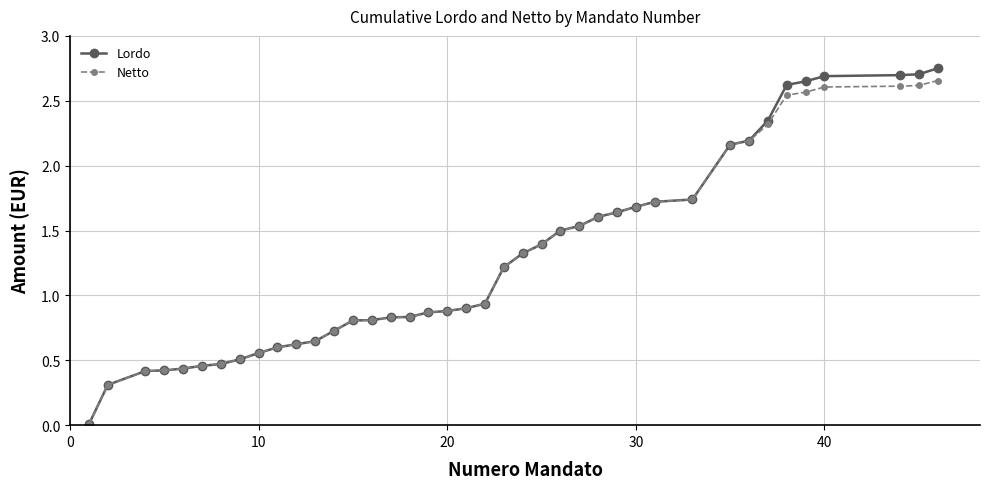

At how many categories does at least one series exceed 1?

19